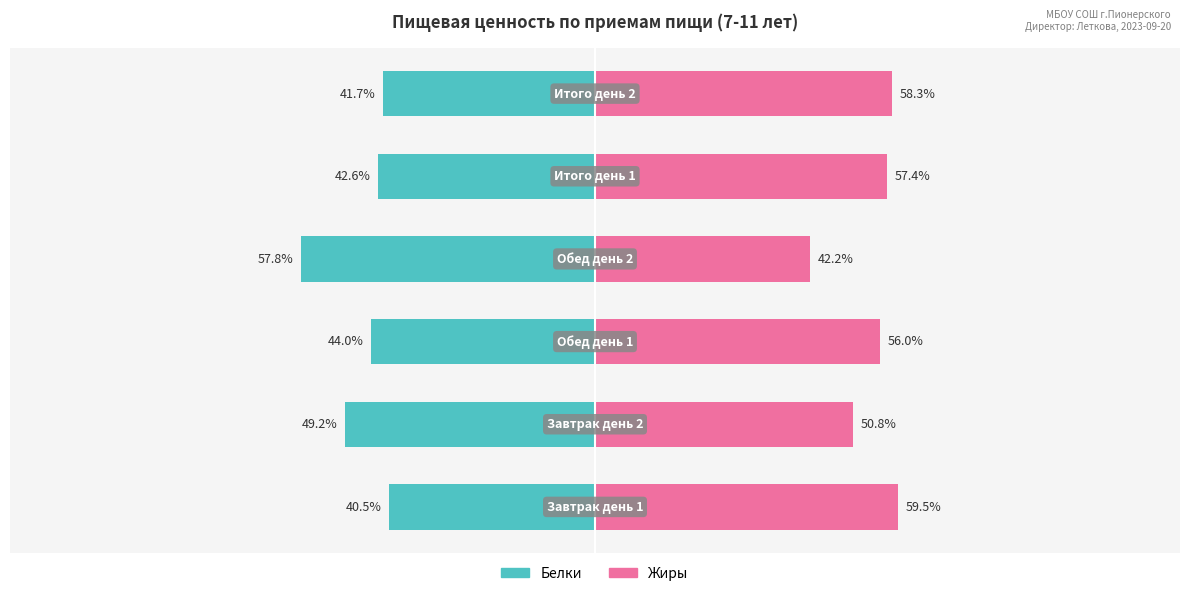

Reading left to right, what are all the values shown in this chart?

Белки: 0=-40.5	1=-49.2	2=-44.0	3=-57.8	4=-42.6	5=-41.7
Жиры: 0=59.5	1=50.8	2=56.0	3=42.2	4=57.4	5=58.3